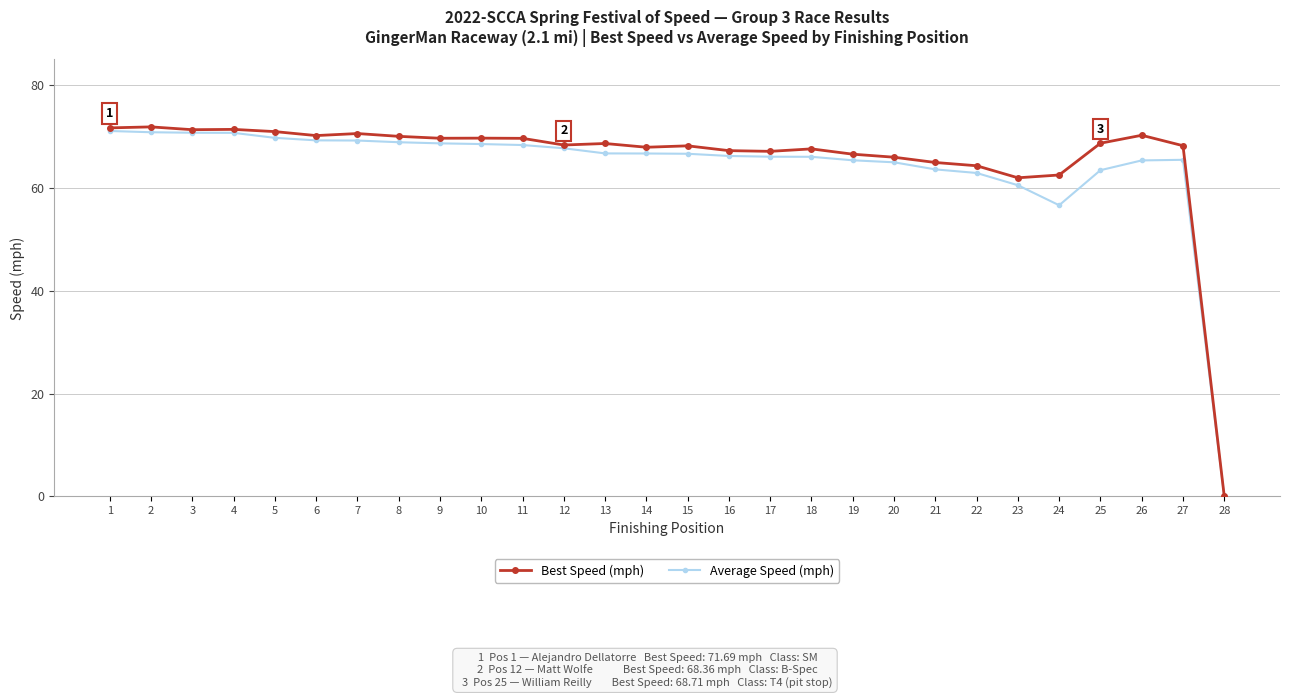

The value of Best Speed (mph) at 3 is 71.3. True or false?

True